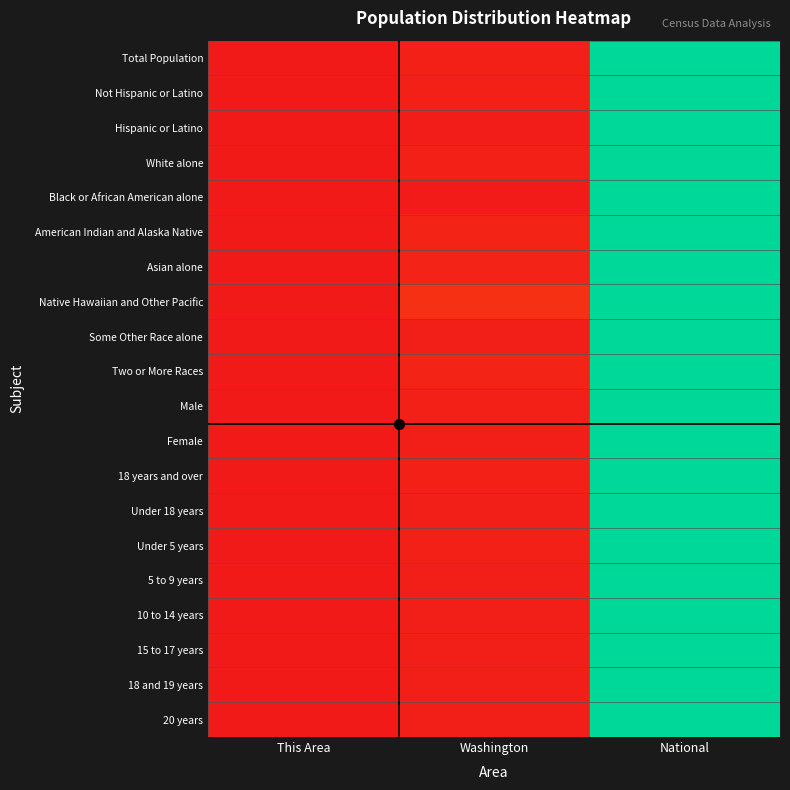

What is the total value across all series at National?

20.0